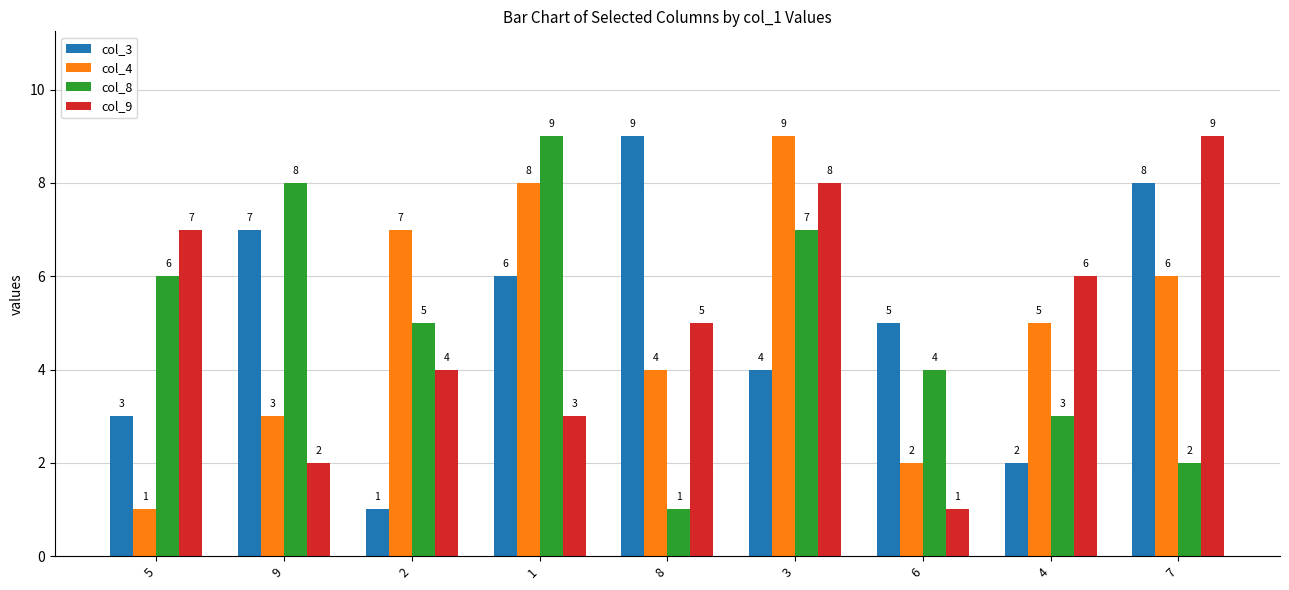

The col_3 series shows 1 at 4. True or false?

False